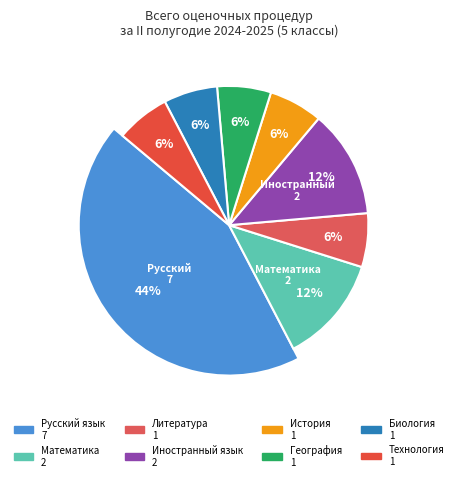

To the nearest percent, what is the combined percentage of География and Технология?

12%